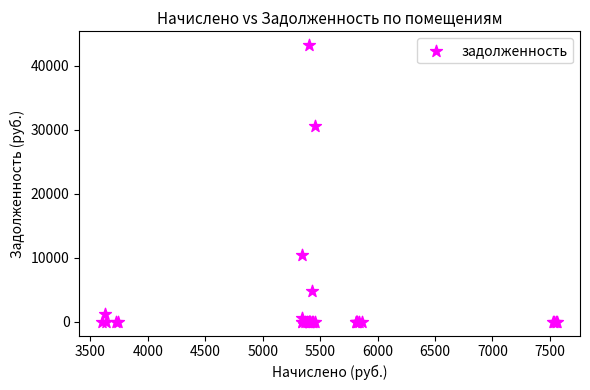

What Y value in the scatter plot is closest to 21621?

30548.2